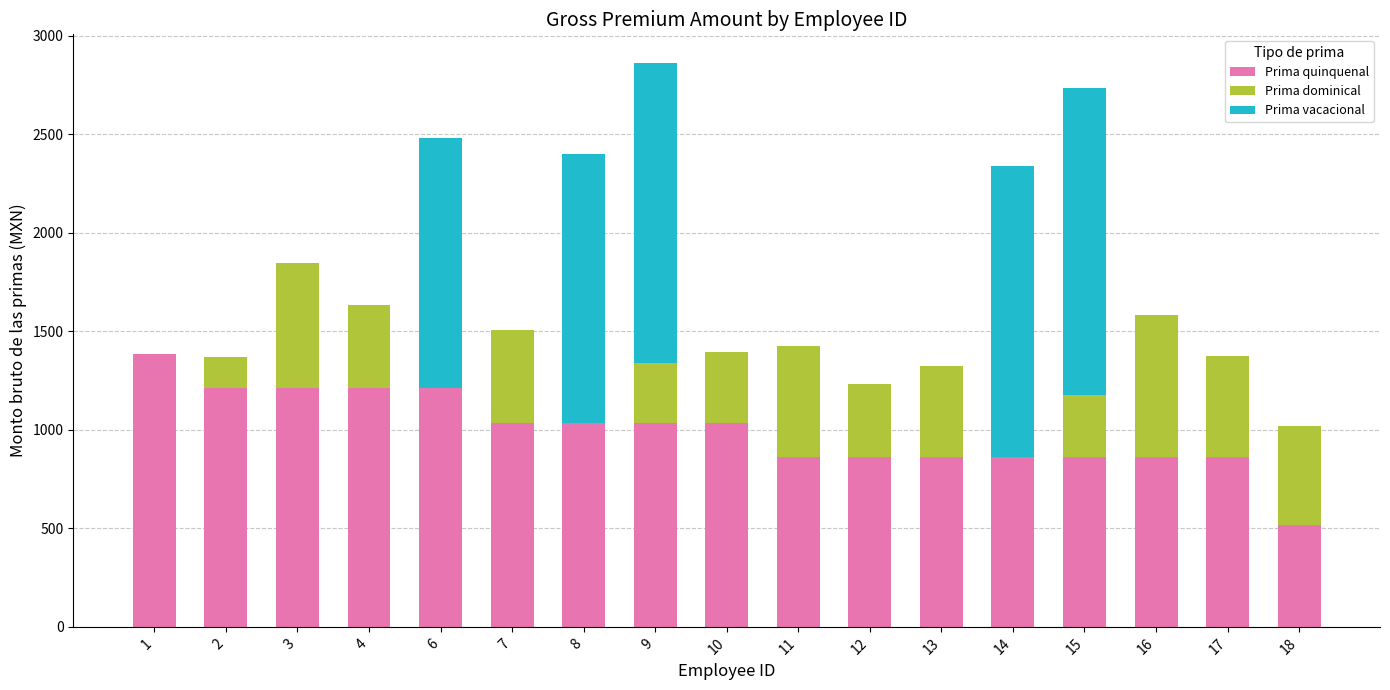

What is the total value across all series at 13?

1325.7